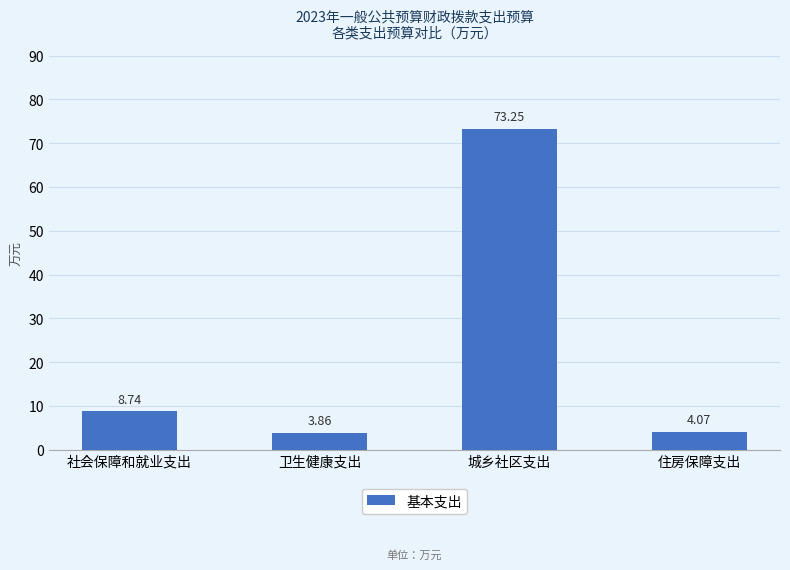

Which label corresponds to the largest value in the chart?

城乡社区支出